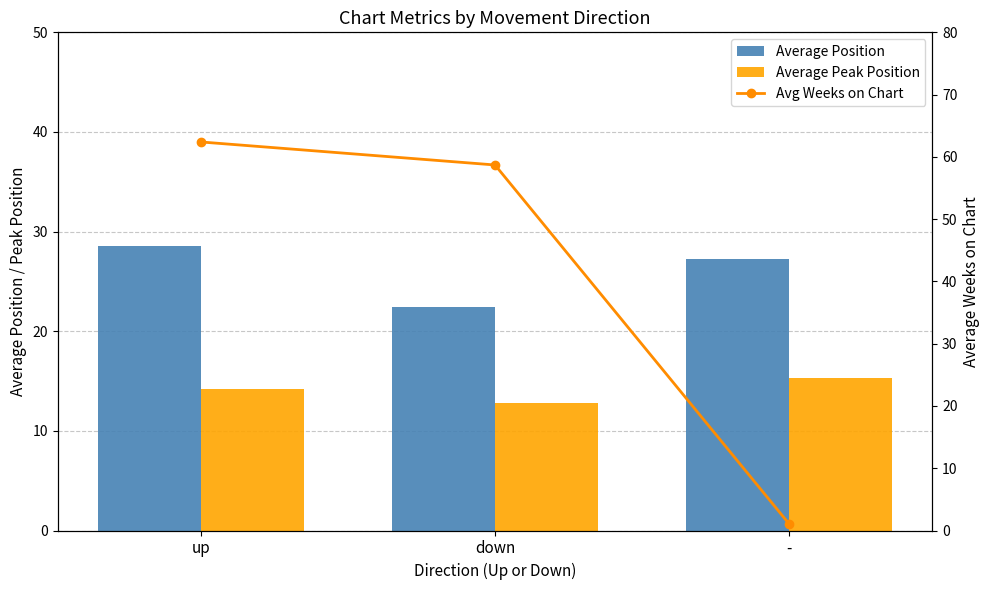

What is the minimum value for Average Peak Position?

12.8